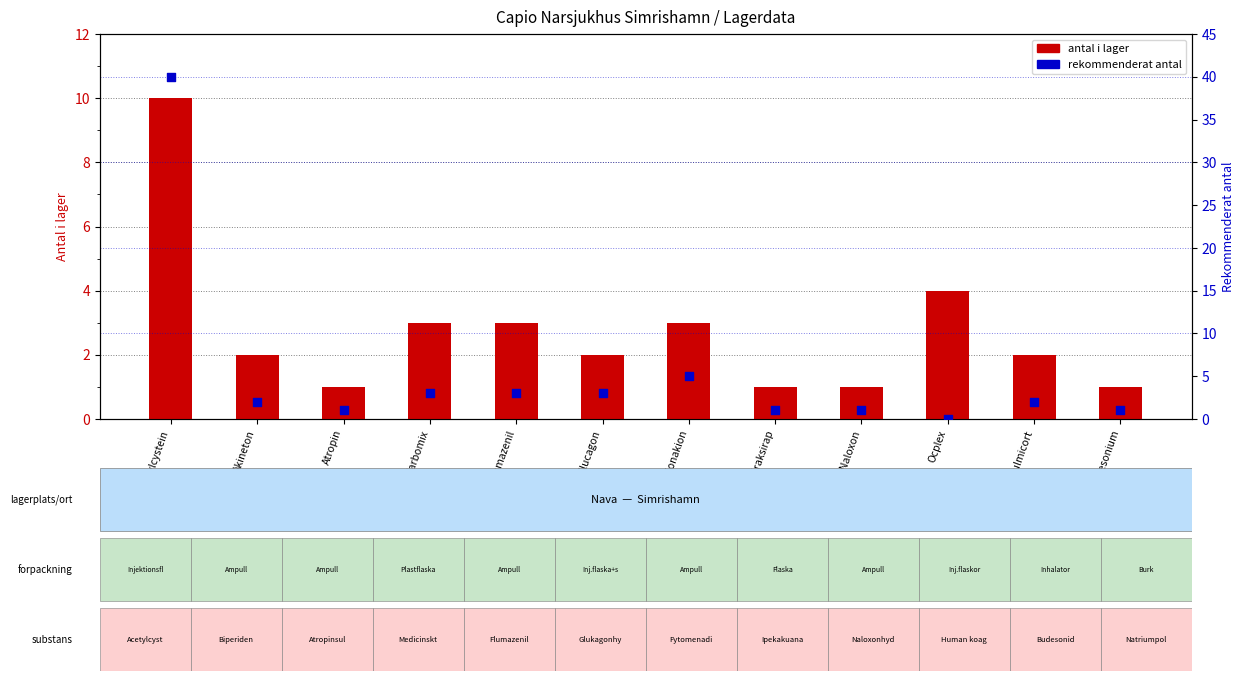

At how many categories does at least one series exceed 2?

6